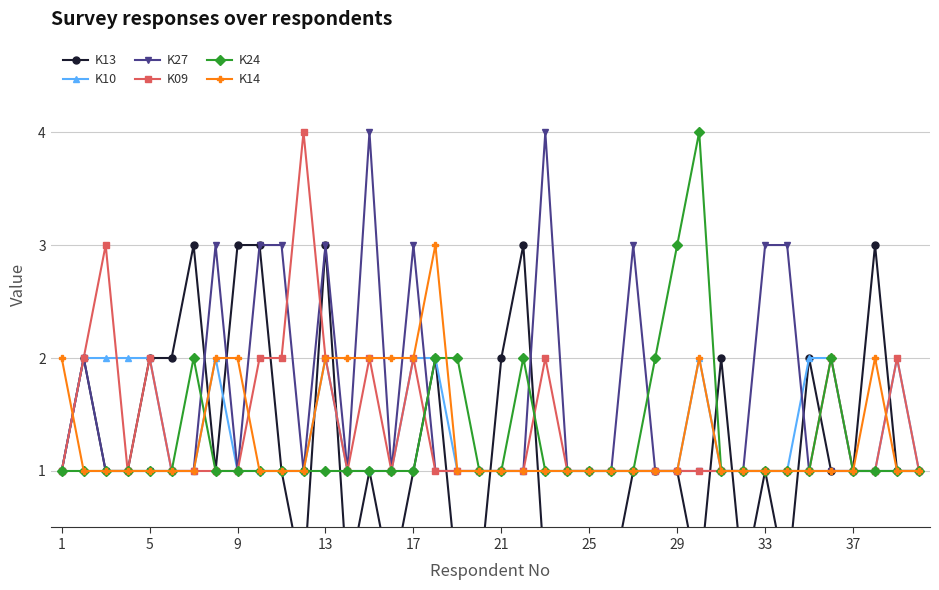

How many interior local peaks does the K10 series have?

4